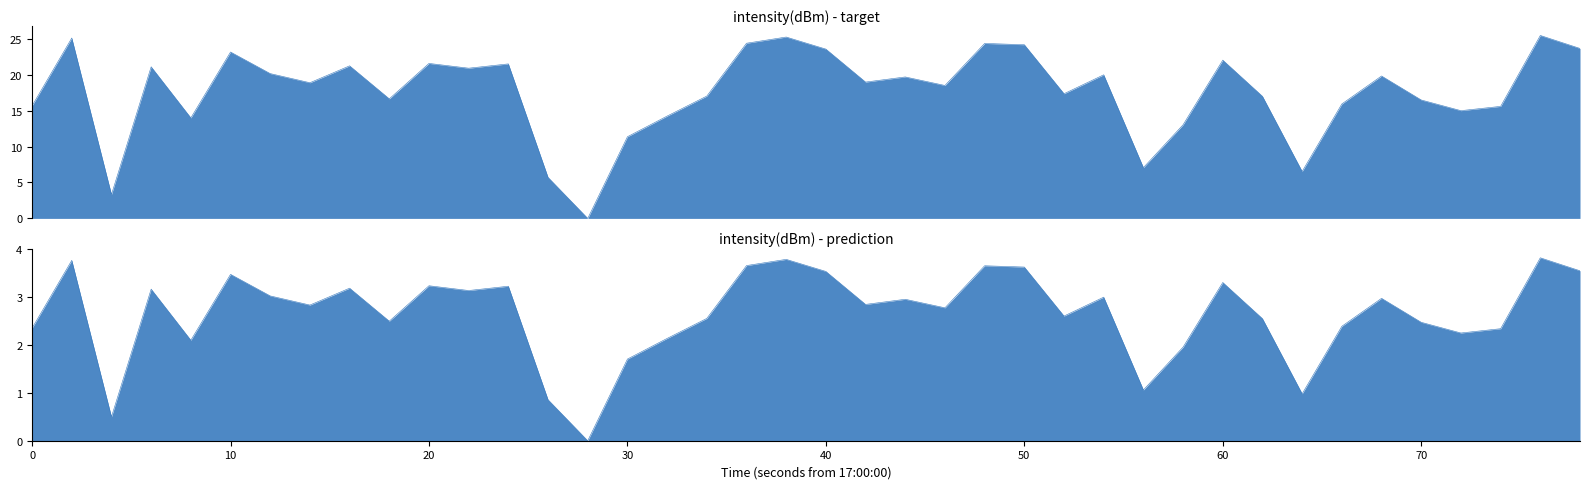

What is the average value of the intensity(dBm) - target series?

17.6